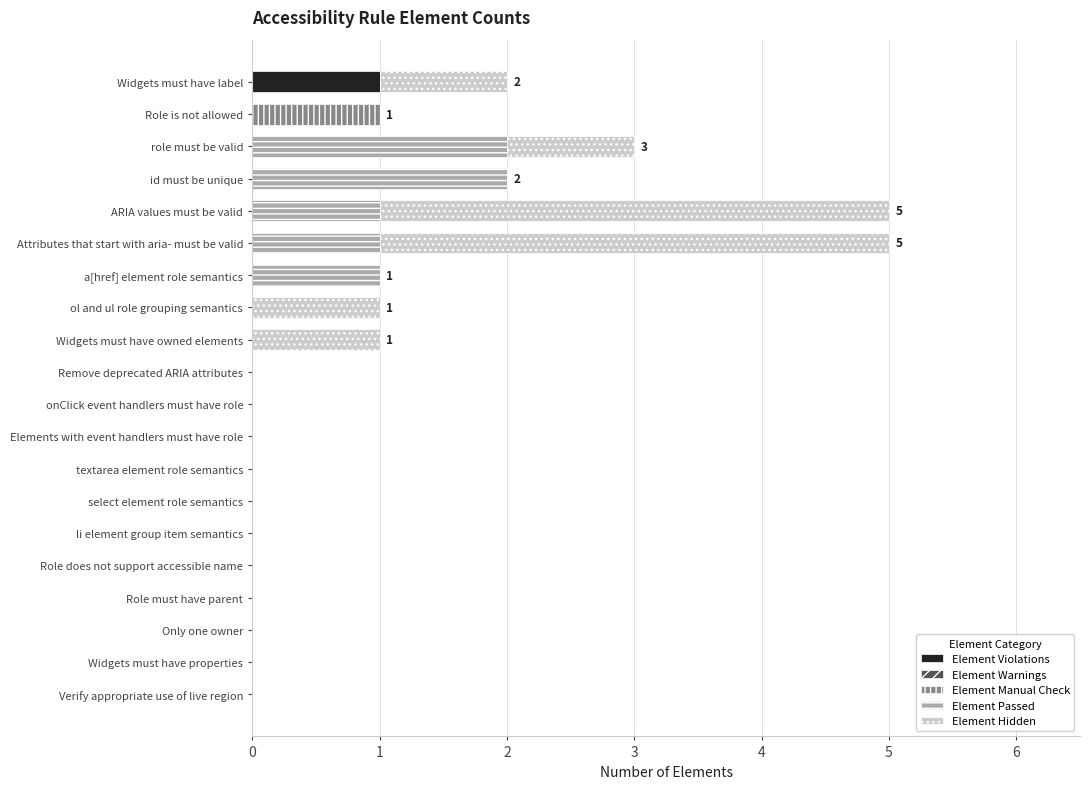

At which label does Element Violations reach its peak?

Widgets must have label